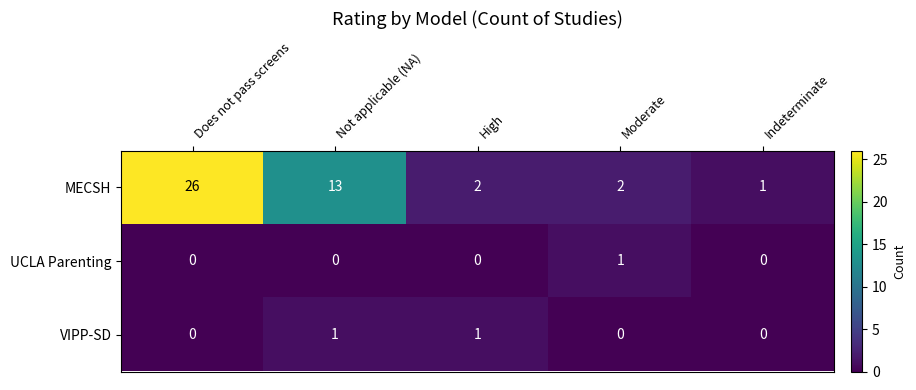

Which series changed the most between Does not pass screens and Moderate?

MECSH